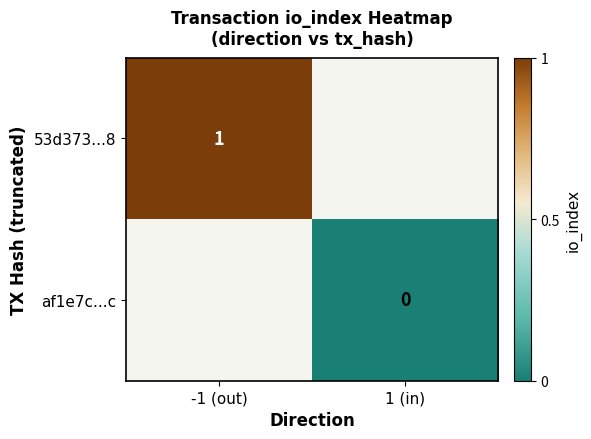

The value of 53d373...8 at -1 (out) is 1. True or false?

True